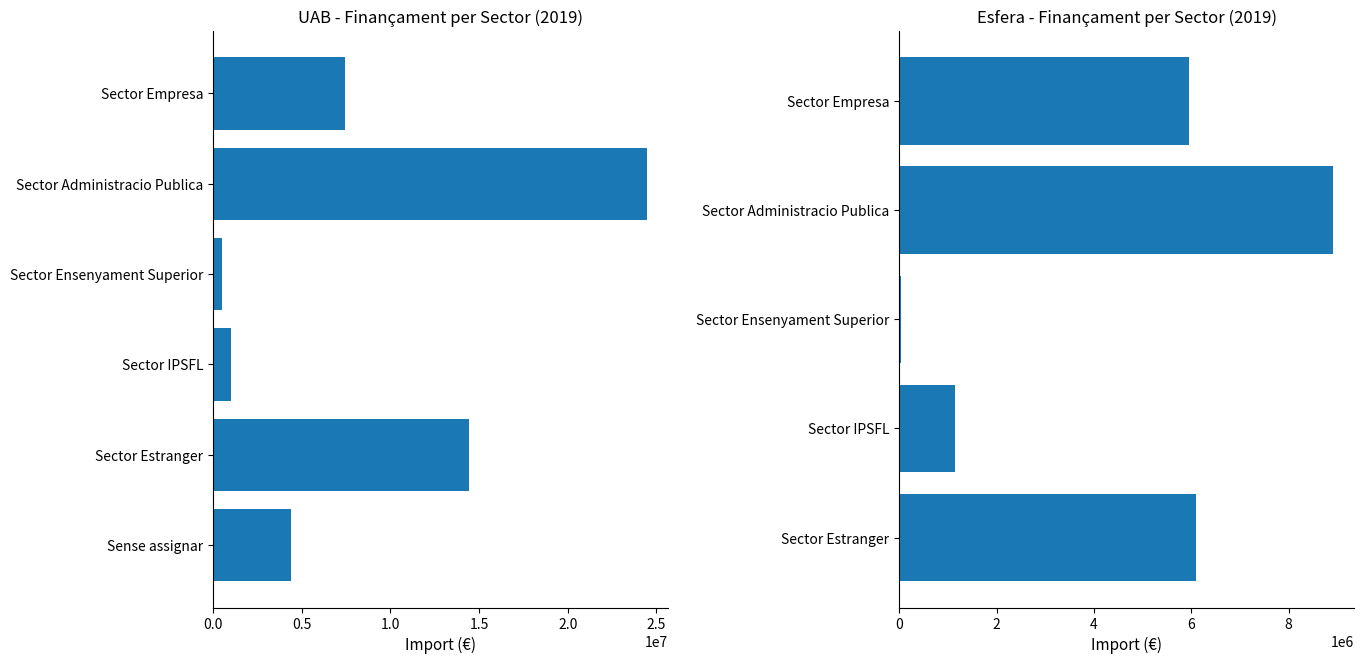

Count the number of categories in the chart.

6